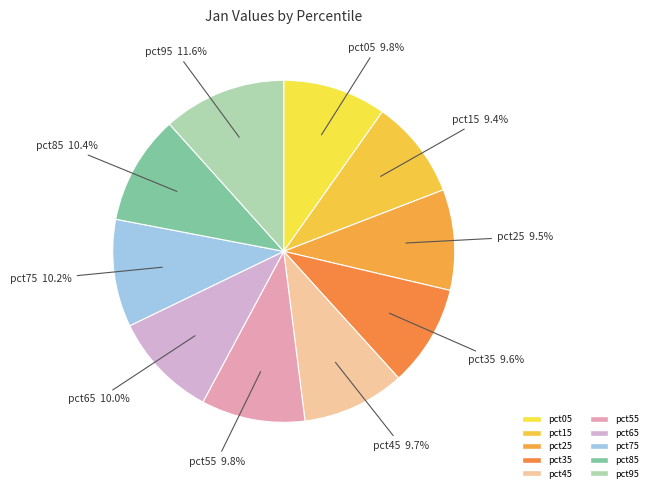

What is the largest slice in the pie chart?

pct95